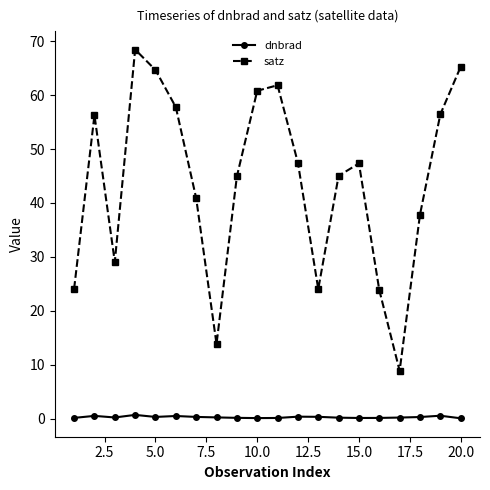

What is the minimum value for satz?

8.9